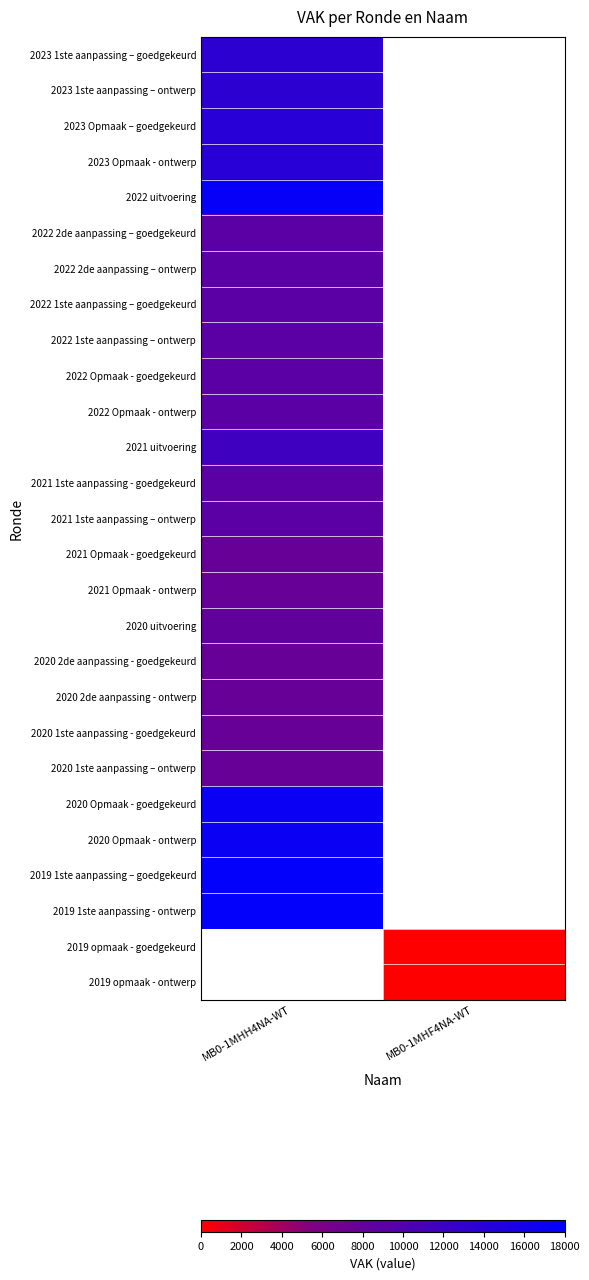

Where is 2022 1ste aanpassing – goedgekeurd nearest to the value 9000?

MB0-1MHH4NA-WT